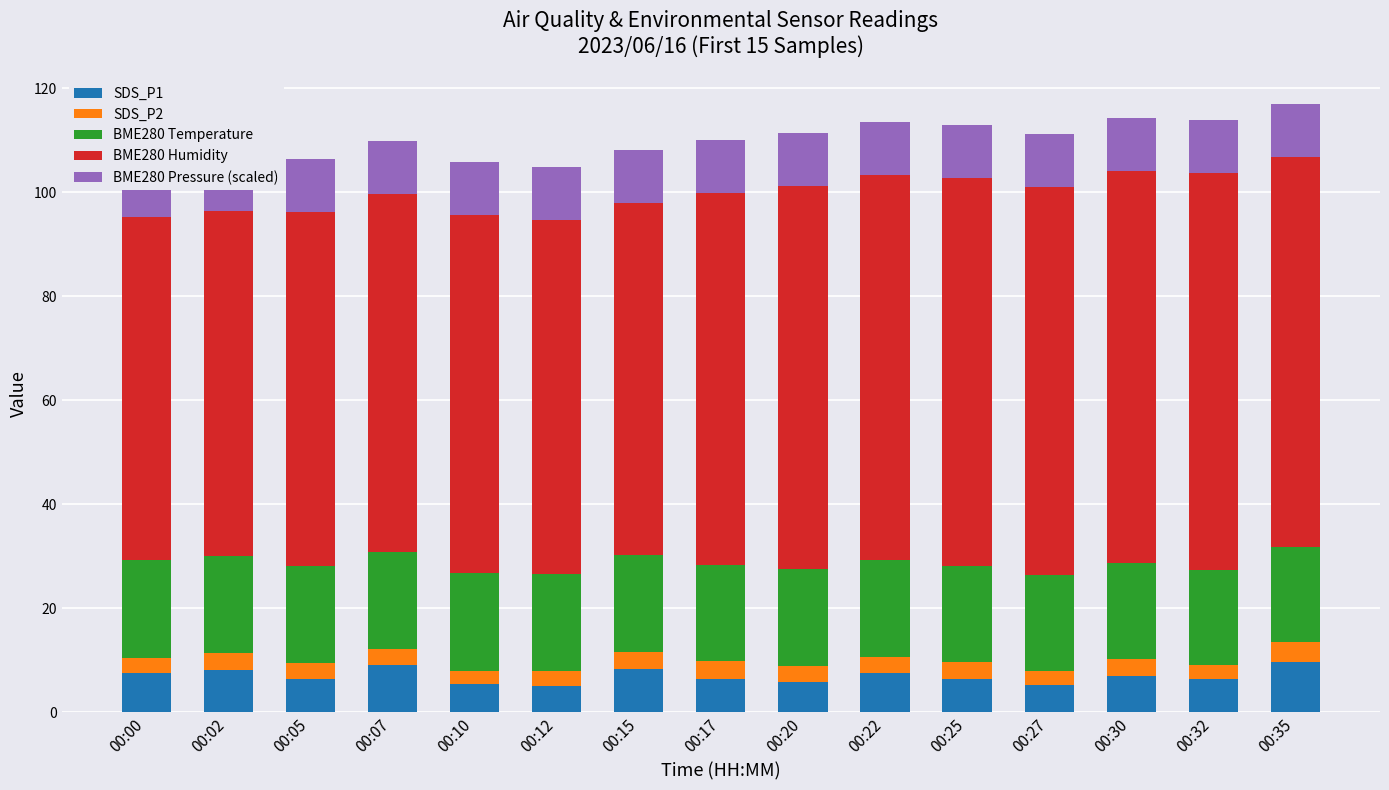

Which series has the largest range (max minus min)?

BME280 Humidity